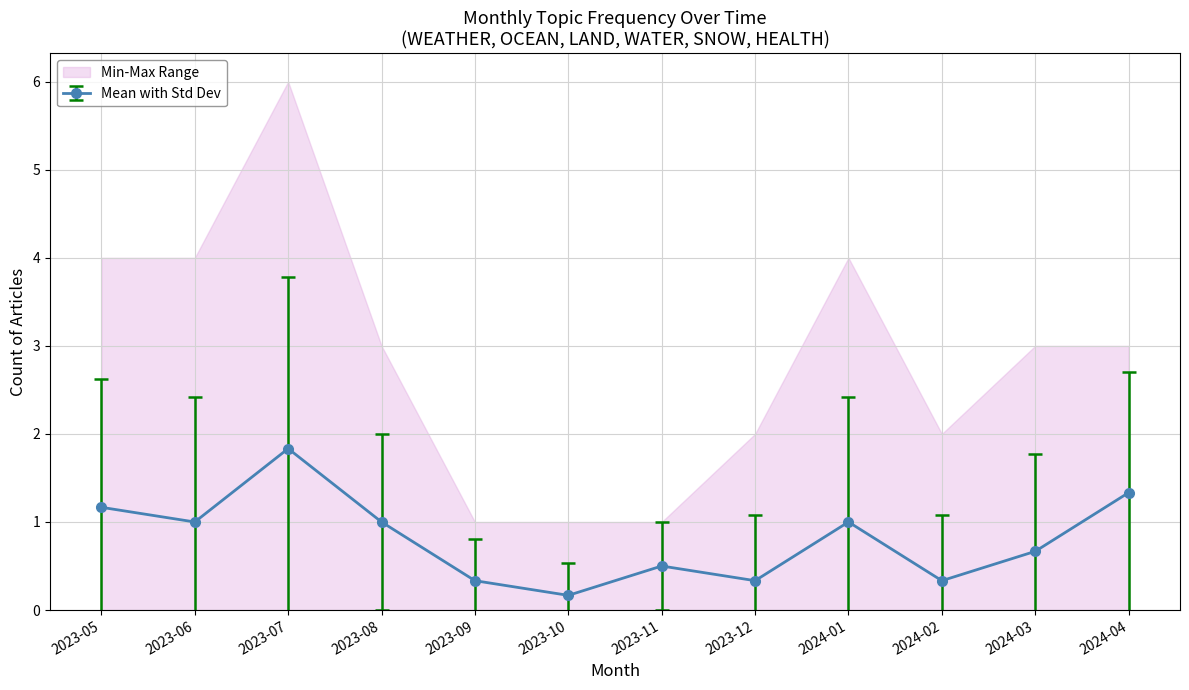

What is the difference between the highest and lowest values at 3?

3